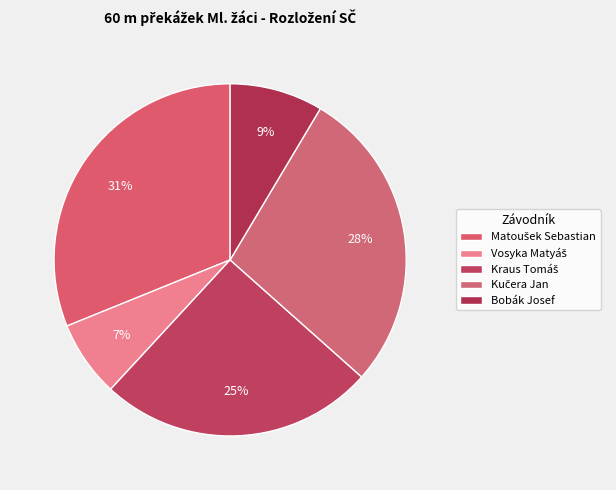

Combined, do Vosyka Matyáš and Matoušek Sebastian account for over 50%?

No